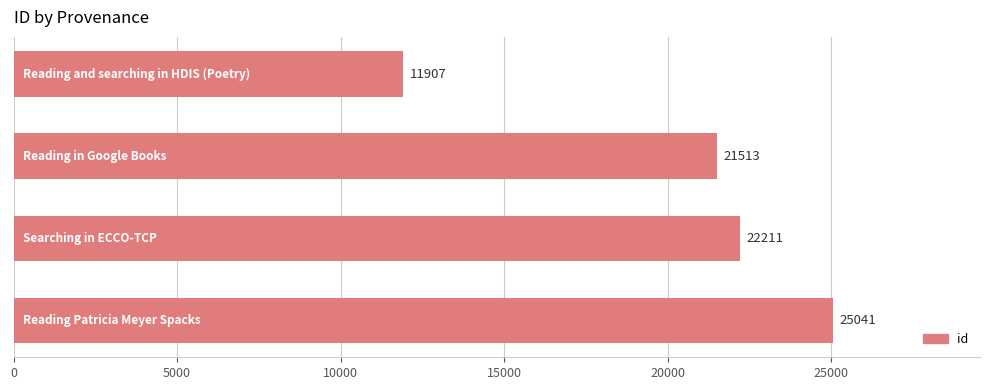

Reading top to bottom, what are all the values shown in this chart?

11907	21513	22211	25041